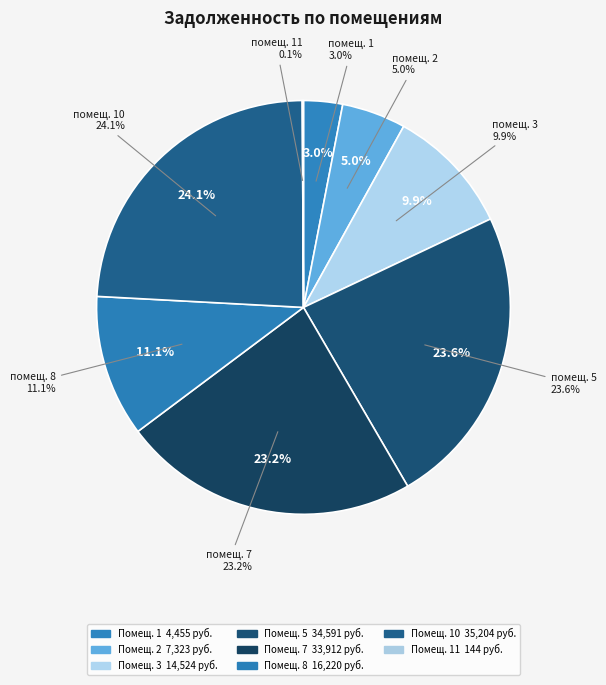

The 6 slice represents 0% of the pie. True or false?

True